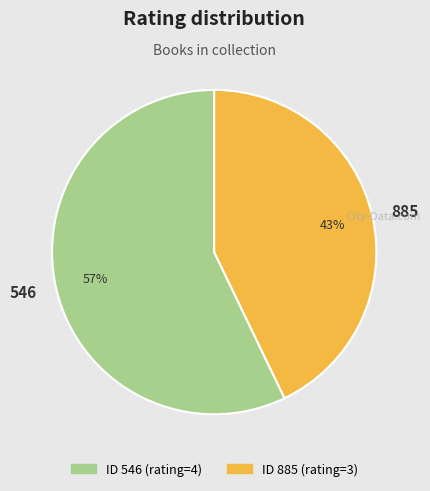

The 885 slice represents 29% of the pie. True or false?

False